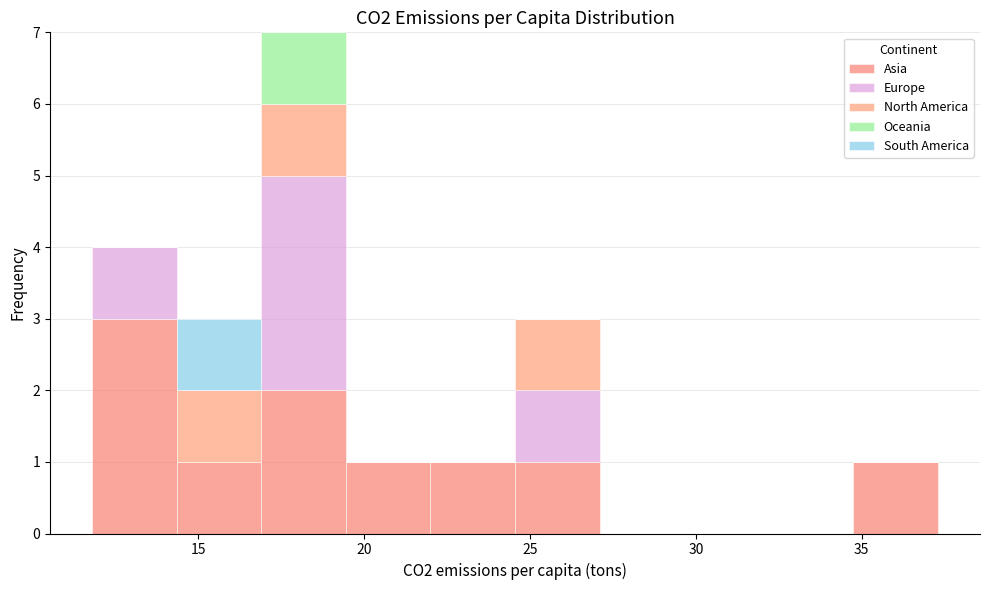

Reading left to right, list every stacked bar in this chart as the range it spans on the x-axis followed by its total height. Neither the bar edges nor the heights are printed on the chart, so give them approximately, as read against the axes.

12.0 to 14.5: 4
14.5 to 17.0: 3
17.0 to 19.5: 7
19.5 to 22.0: 1
22.0 to 24.5: 1
24.5 to 27.0: 3
27.0 to 29.5: 0
29.5 to 32.0: 0
32.0 to 34.5: 0
34.5 to 37.5: 1